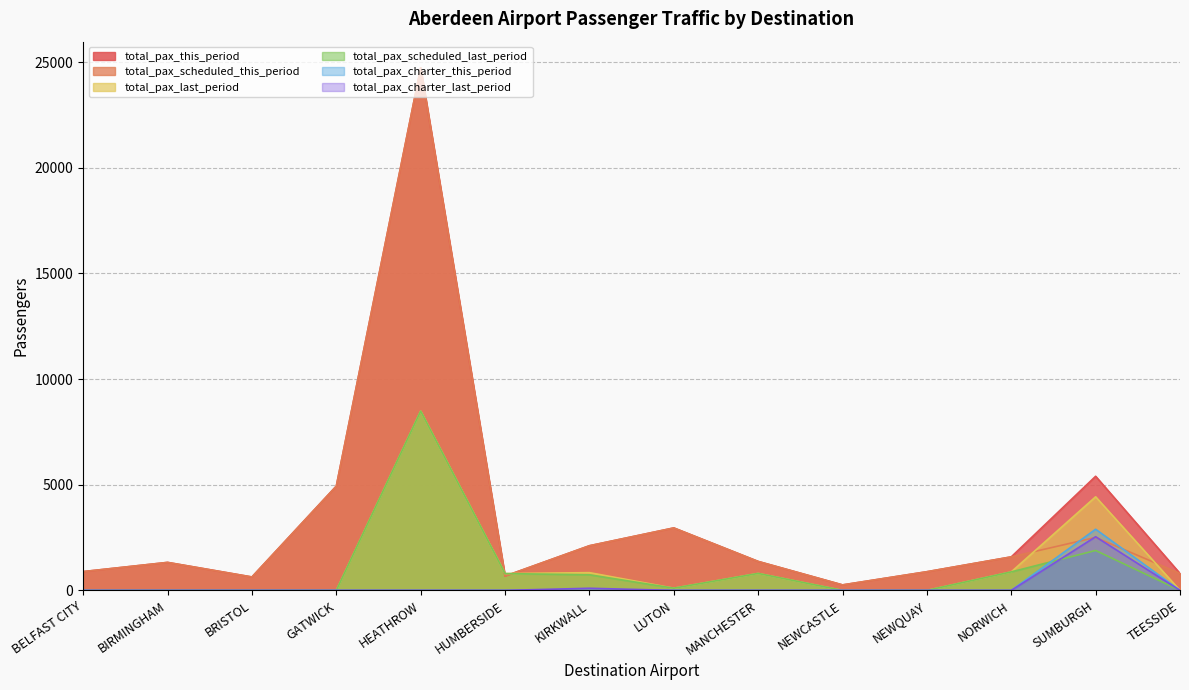

Reading left to right, transcribe all the data shown in this chart.

total_pax_this_period: BELFAST CITY=890	BIRMINGHAM=1325	BRISTOL=635	GATWICK=4934	HEATHROW=24730	HUMBERSIDE=676	KIRKWALL=2113	LUTON=2956	MANCHESTER=1371	NEWCASTLE=260	NEWQUAY=884	NORWICH=1586	SUMBURGH=5401	TEESSIDE=801
total_pax_scheduled_this_period: BELFAST CITY=890	BIRMINGHAM=1325	BRISTOL=635	GATWICK=4934	HEATHROW=24730	HUMBERSIDE=676	KIRKWALL=2113	LUTON=2956	MANCHESTER=1371	NEWCASTLE=260	NEWQUAY=884	NORWICH=1586	SUMBURGH=2507	TEESSIDE=801
total_pax_last_period: BELFAST CITY=0	BIRMINGHAM=0	BRISTOL=0	GATWICK=0	HEATHROW=8484	HUMBERSIDE=796	KIRKWALL=840	LUTON=105	MANCHESTER=803	NEWCASTLE=0	NEWQUAY=0	NORWICH=876	SUMBURGH=4429	TEESSIDE=0
total_pax_scheduled_last_period: BELFAST CITY=0	BIRMINGHAM=0	BRISTOL=0	GATWICK=0	HEATHROW=8484	HUMBERSIDE=796	KIRKWALL=739	LUTON=105	MANCHESTER=803	NEWCASTLE=0	NEWQUAY=0	NORWICH=876	SUMBURGH=1890	TEESSIDE=0
total_pax_charter_this_period: BELFAST CITY=0	BIRMINGHAM=0	BRISTOL=0	GATWICK=0	HEATHROW=0	HUMBERSIDE=0	KIRKWALL=0	LUTON=0	MANCHESTER=0	NEWCASTLE=0	NEWQUAY=0	NORWICH=0	SUMBURGH=2894	TEESSIDE=0
total_pax_charter_last_period: BELFAST CITY=0	BIRMINGHAM=0	BRISTOL=0	GATWICK=0	HEATHROW=0	HUMBERSIDE=0	KIRKWALL=101	LUTON=0	MANCHESTER=0	NEWCASTLE=0	NEWQUAY=0	NORWICH=0	SUMBURGH=2539	TEESSIDE=0